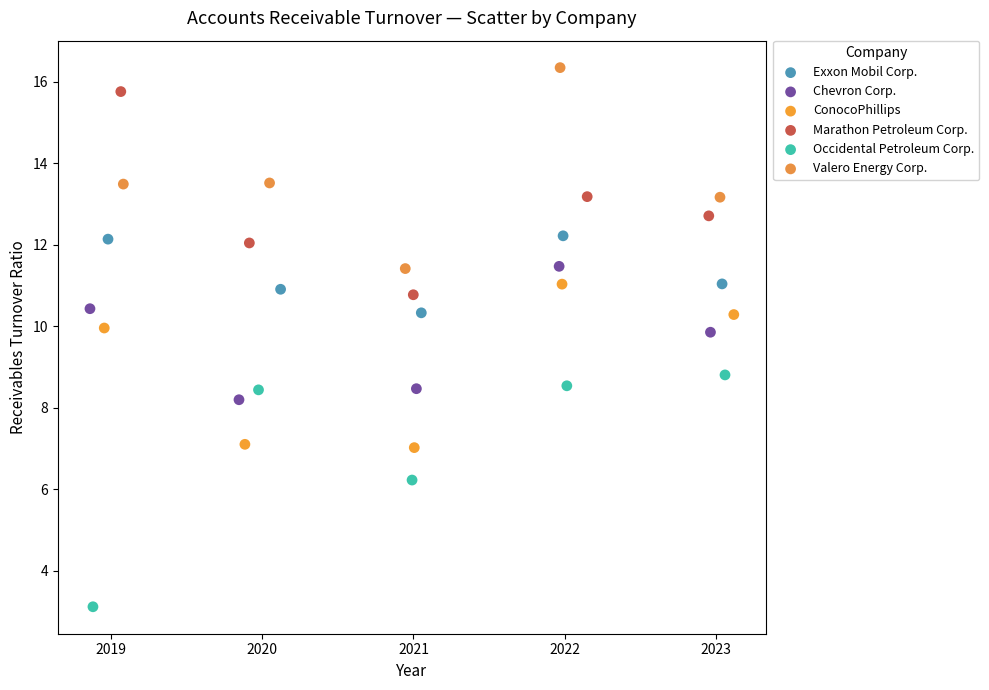

Which series has the largest Y range (max minus min)?

Occidental Petroleum Corp.